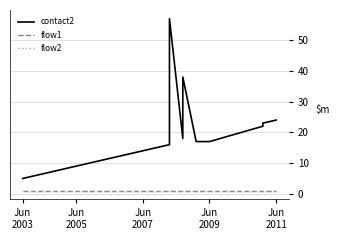

What is the label of the 20th point from the right?

Jun
2003